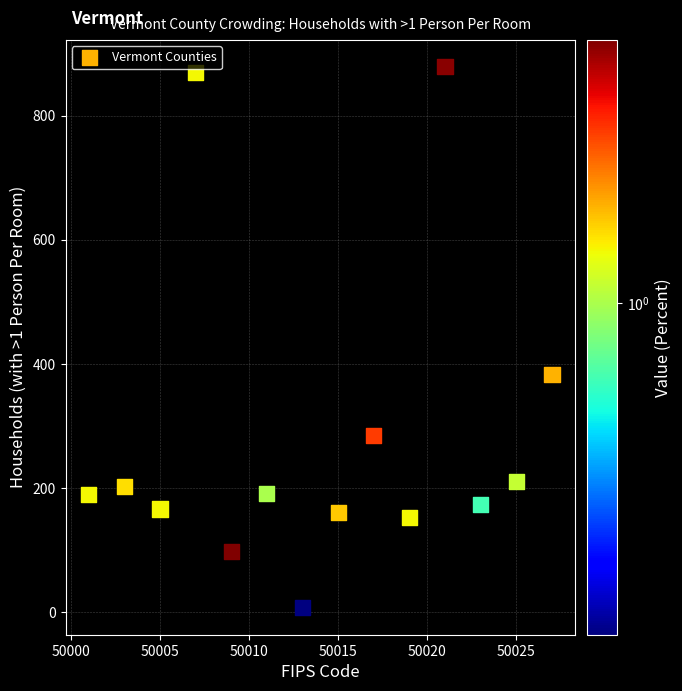

What is the range of Y values (max minus min)?

872